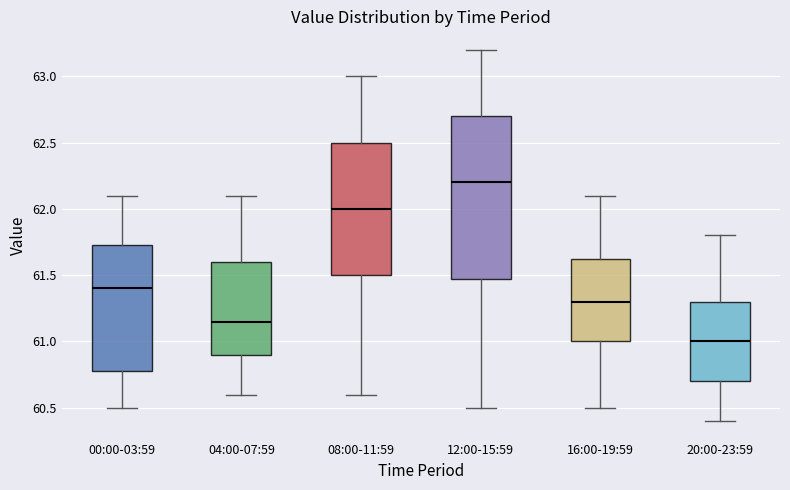

Which box has the highest median line?

12:00-15:59